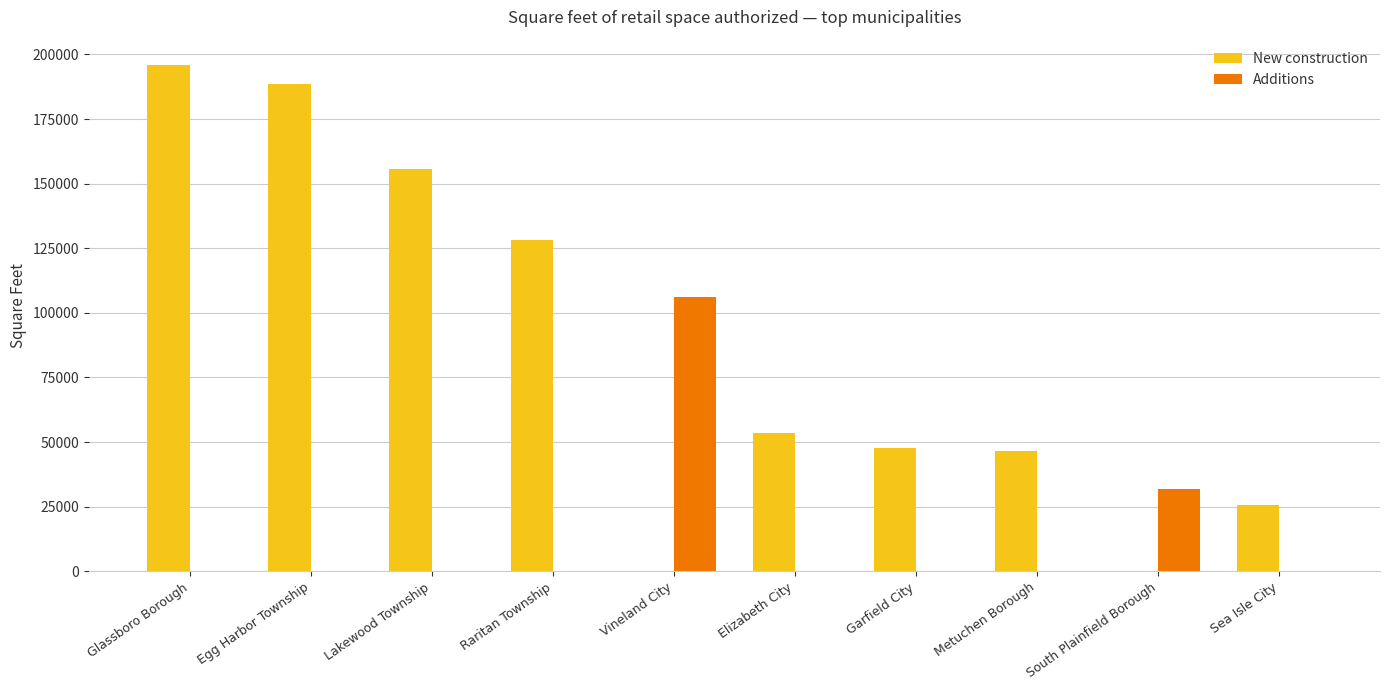

How many New construction values are between 25800 and 155777?

6